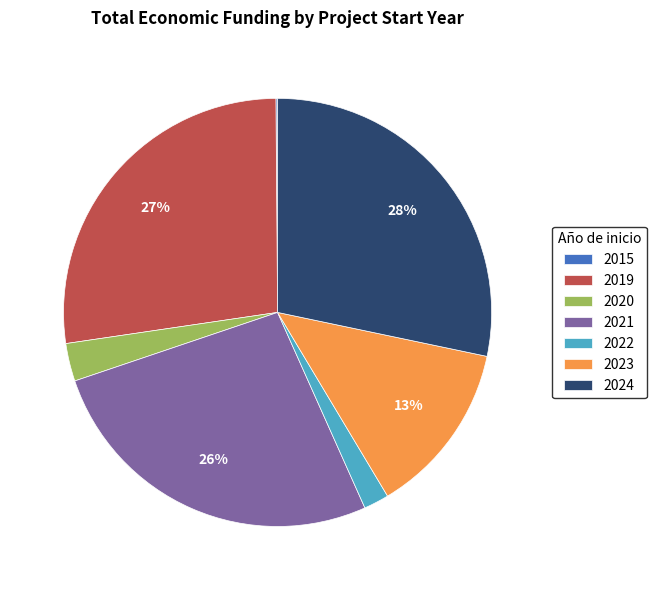

The 2021 slice represents 26% of the pie. True or false?

True